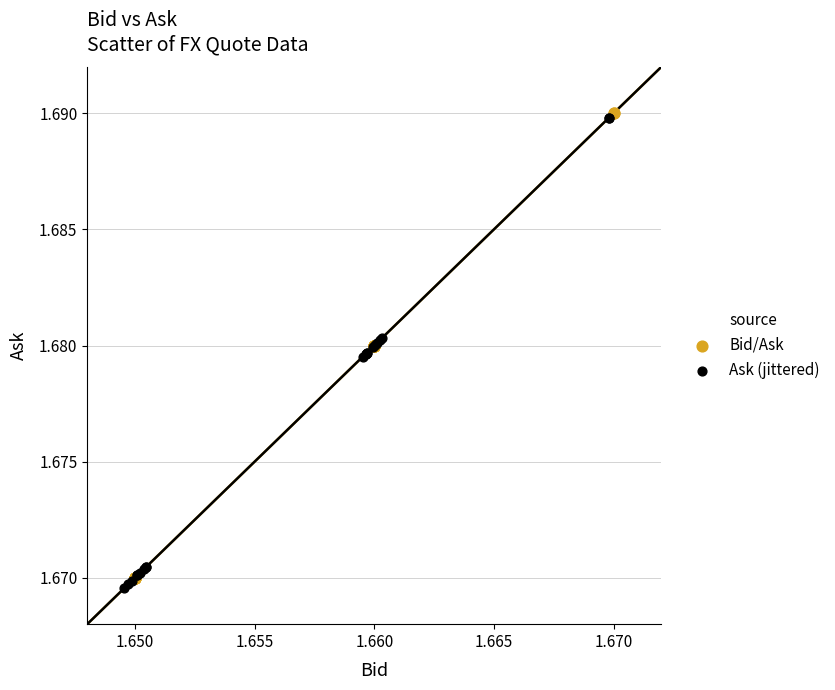

What are all the series names shown in the legend?

Bid/Ask, Ask (jittered)